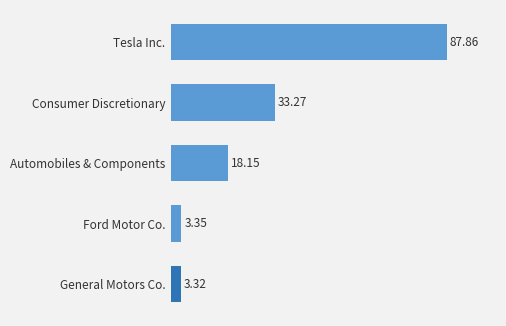

Rank the categories by value from highest to lowest.

Tesla Inc., Consumer Discretionary, Automobiles & Components, Ford Motor Co., General Motors Co.